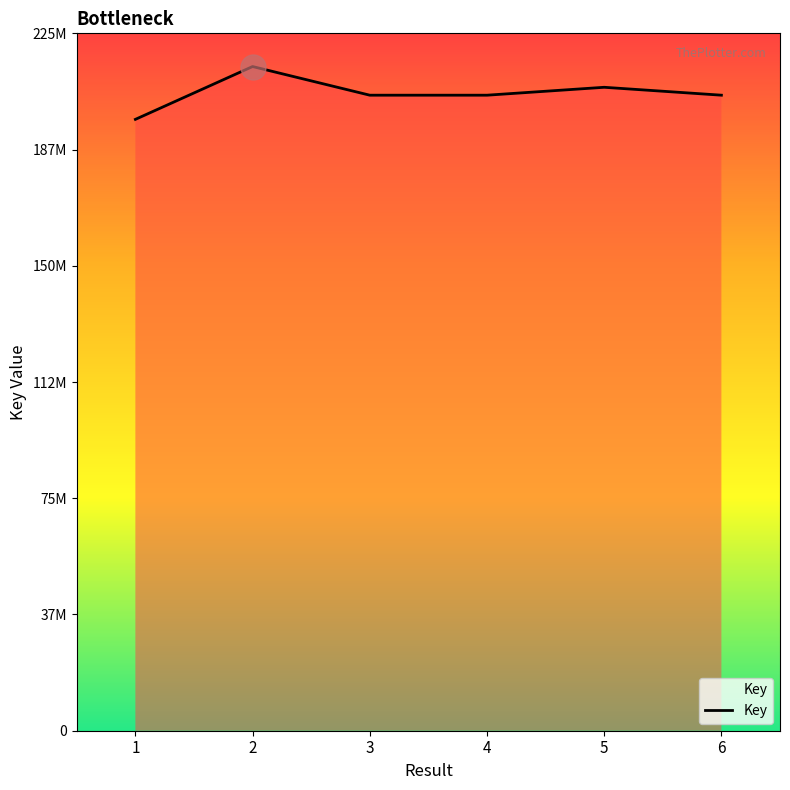

Where does the data first go above 205191914?

2